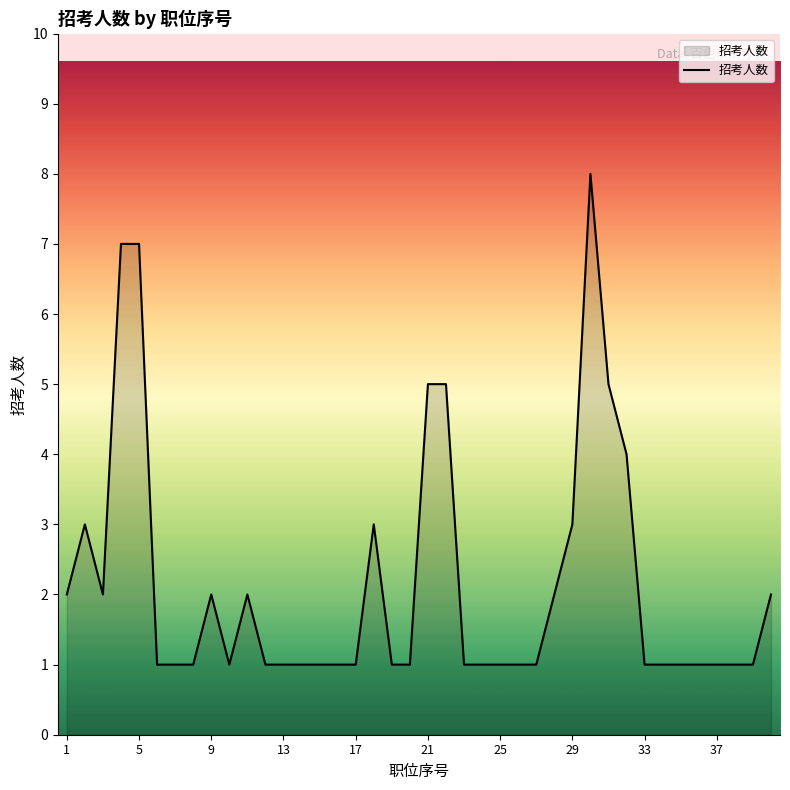

What is the smallest value displayed?

1